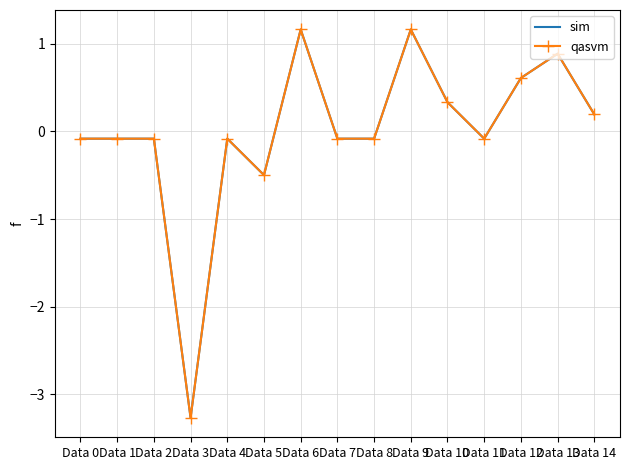

True or false: qasvm has more than 2 interior local peaks.

True